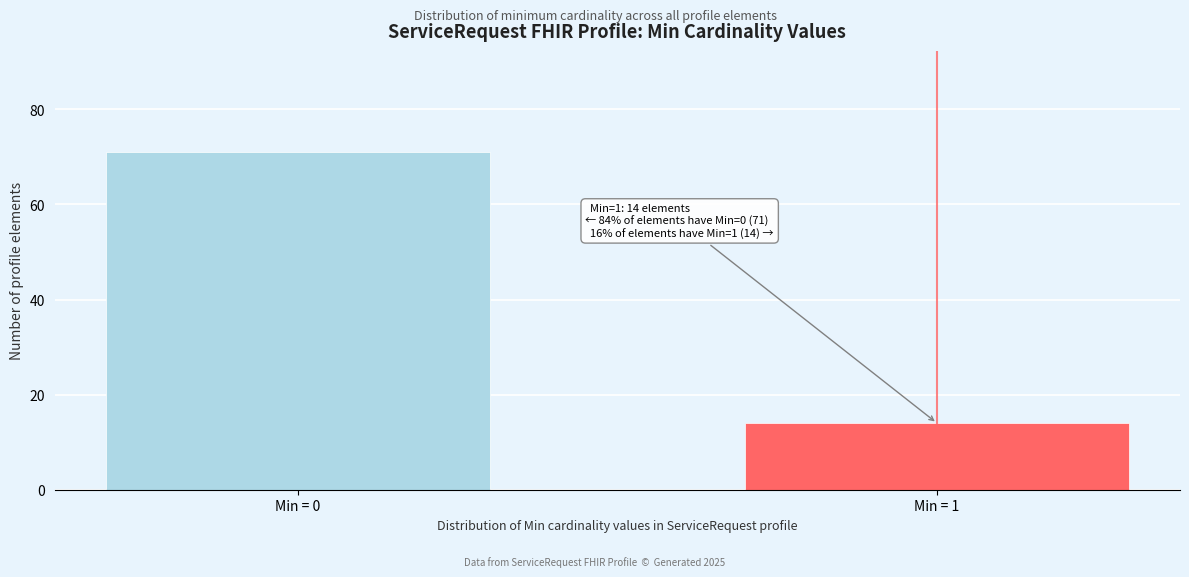

Reading right to left, extract all data points from this chart.

Min = 1=14	Min = 0=71